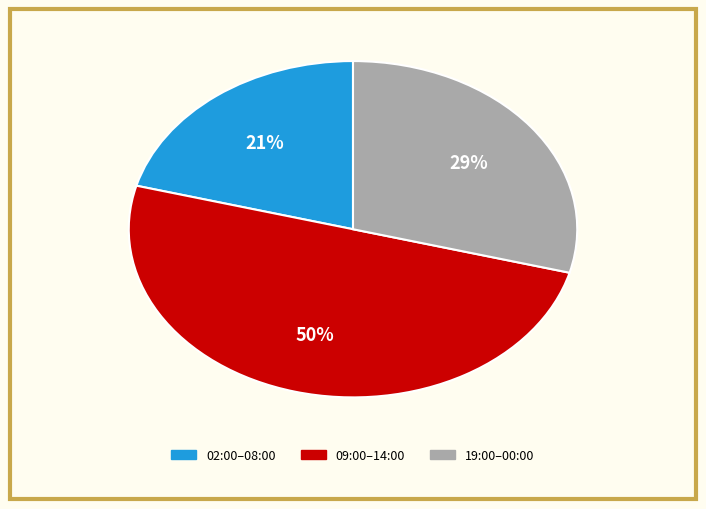

To the nearest percent, what is the average slice percentage?

33%